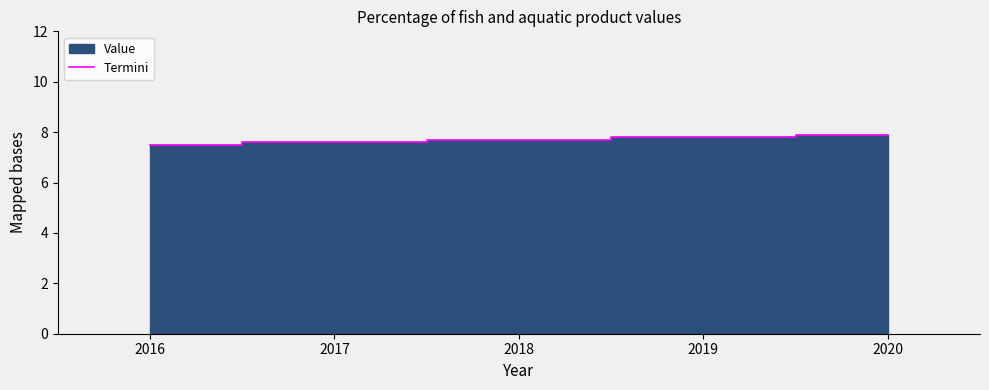

The value of Termini at 2019 is 13.7. True or false?

False